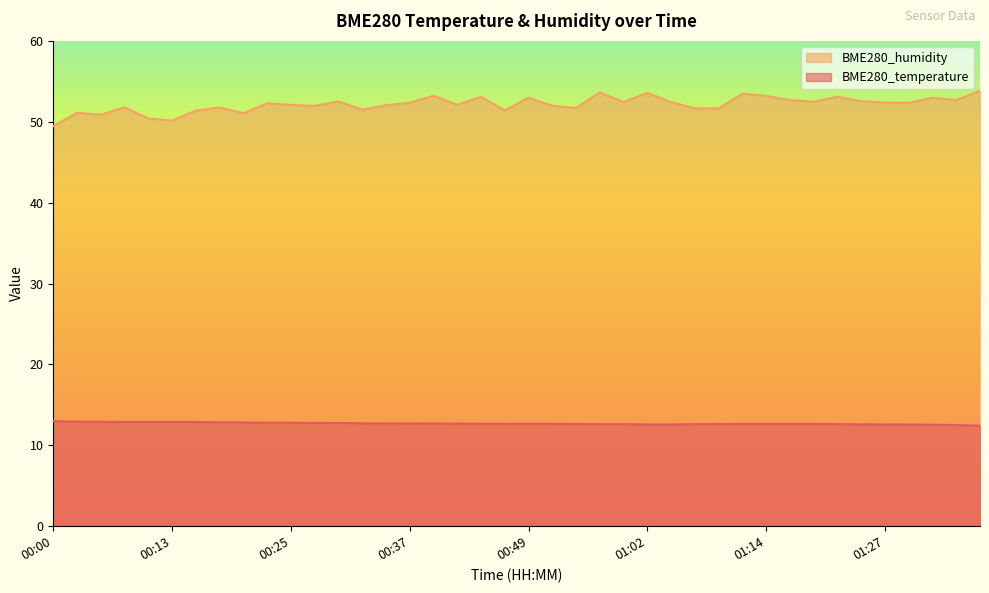

Which series changed the most between 00:15 and 01:25?

BME280_humidity